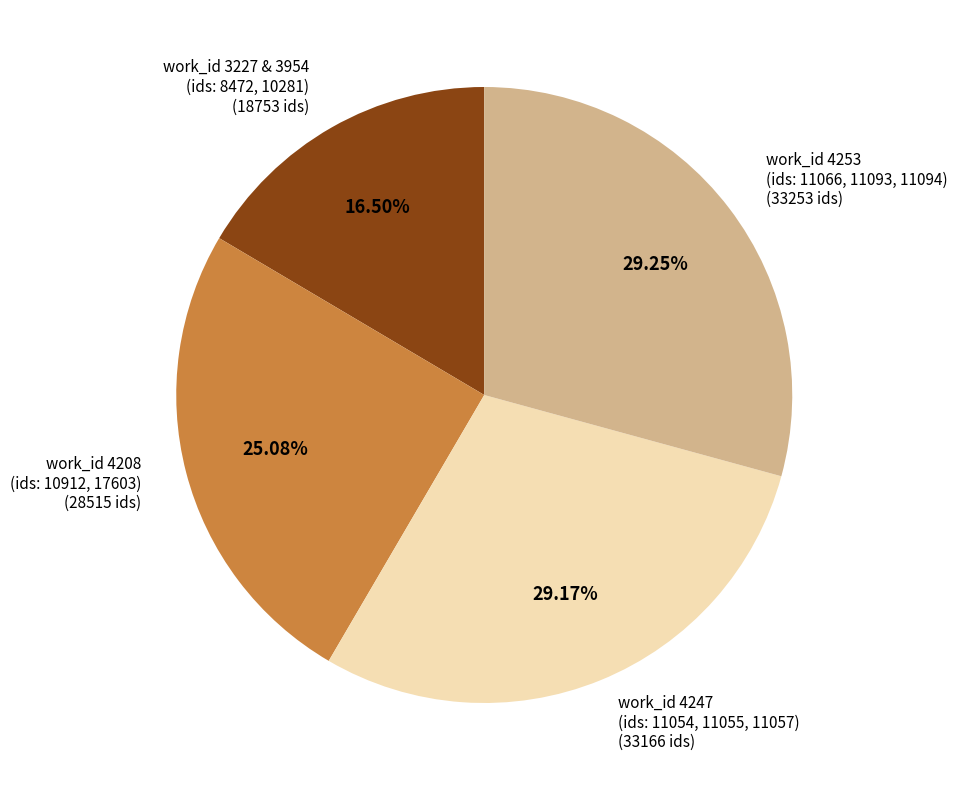

How many segments does this pie chart have?

4